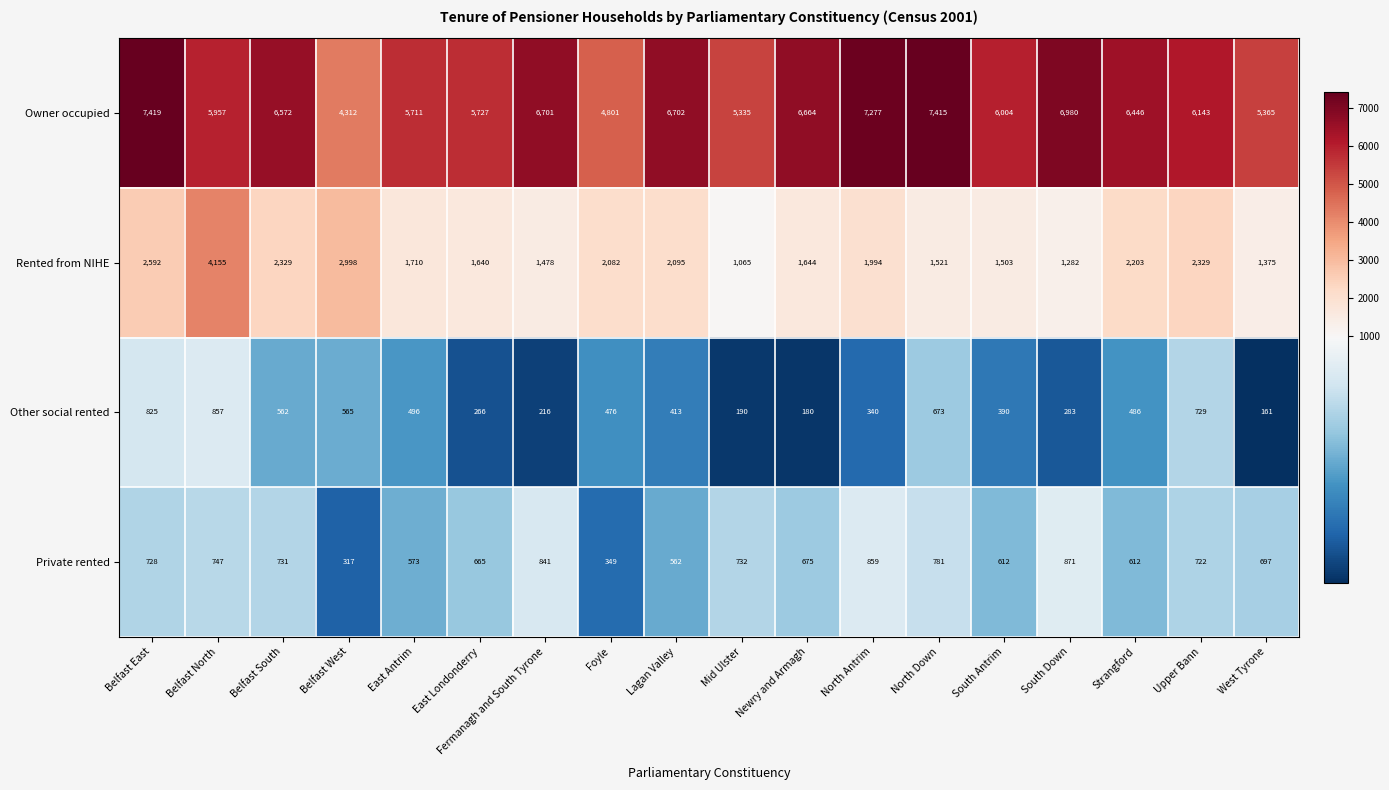

At which label does Owner occupied reach its peak?

Belfast East